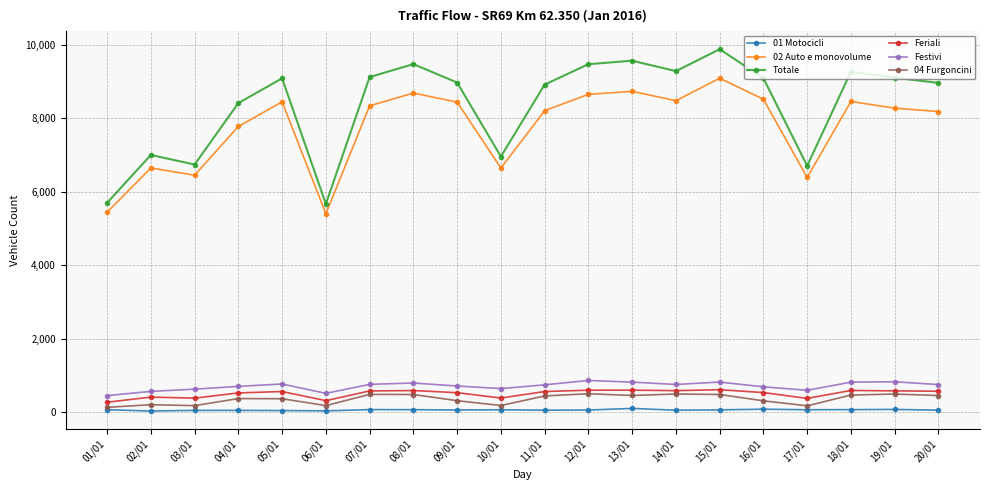

What position from the left is 02/01?

2